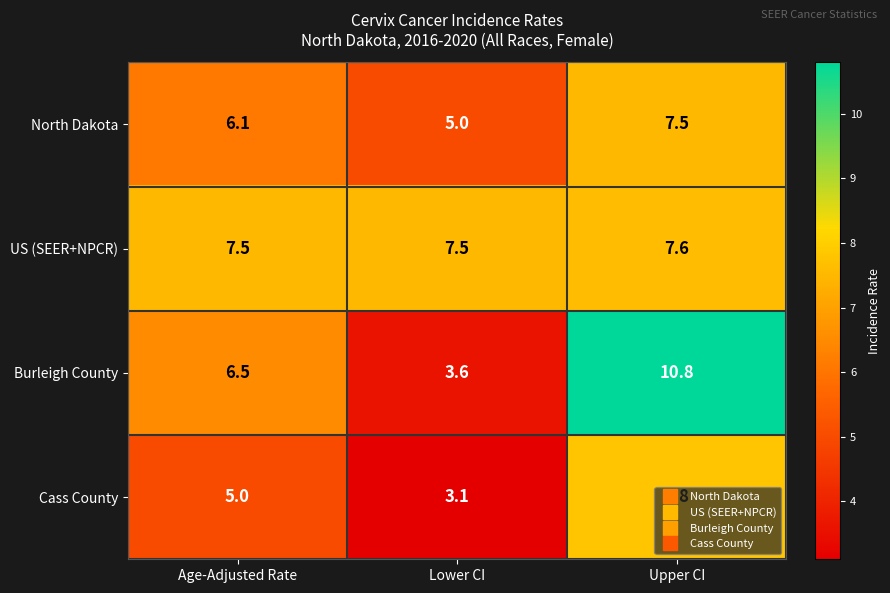

What value does the North Dakota series have at Lower CI?

5.0